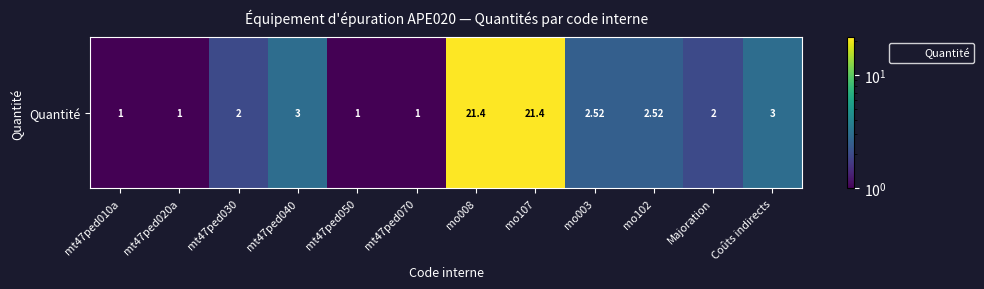

Read the value at Majoration.

2.0